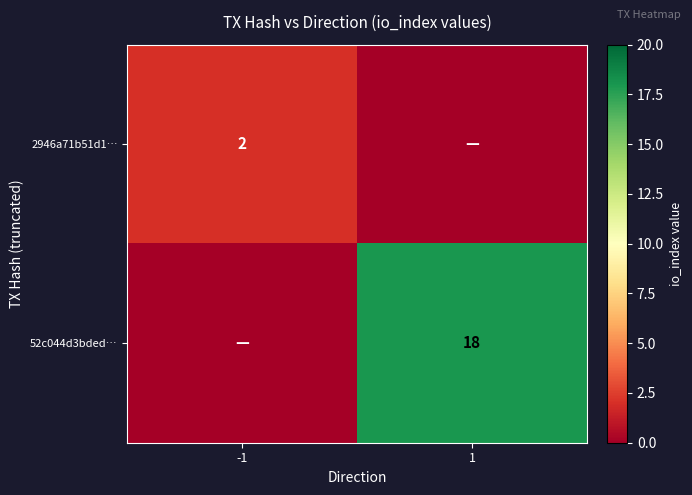

True or false: 52c044d3bded… has a value of 18 at 1.

True